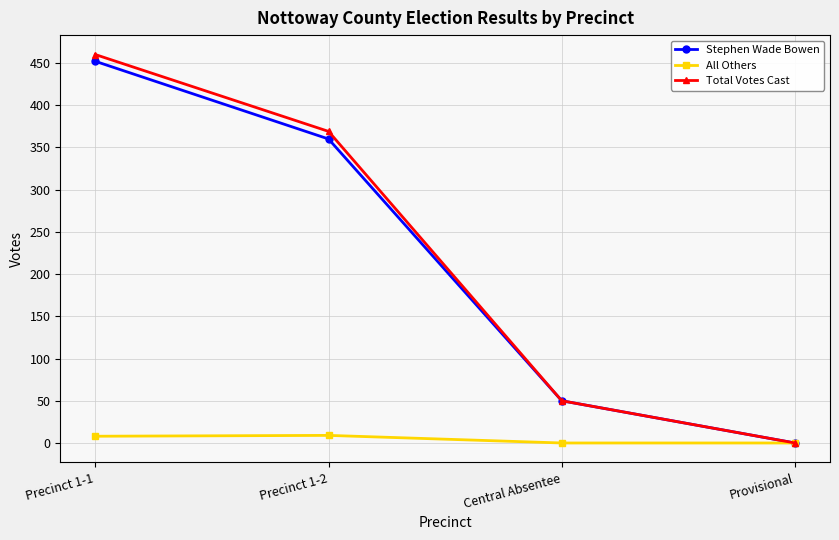

At which category does the chart reach its peak across all series?

Precinct 1-1